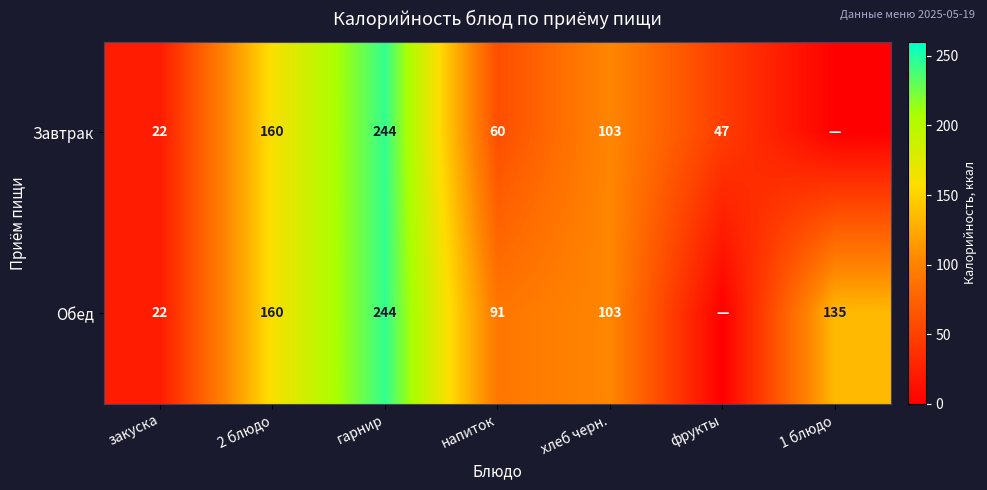

What is the total value across all series at хлеб черн.?

206